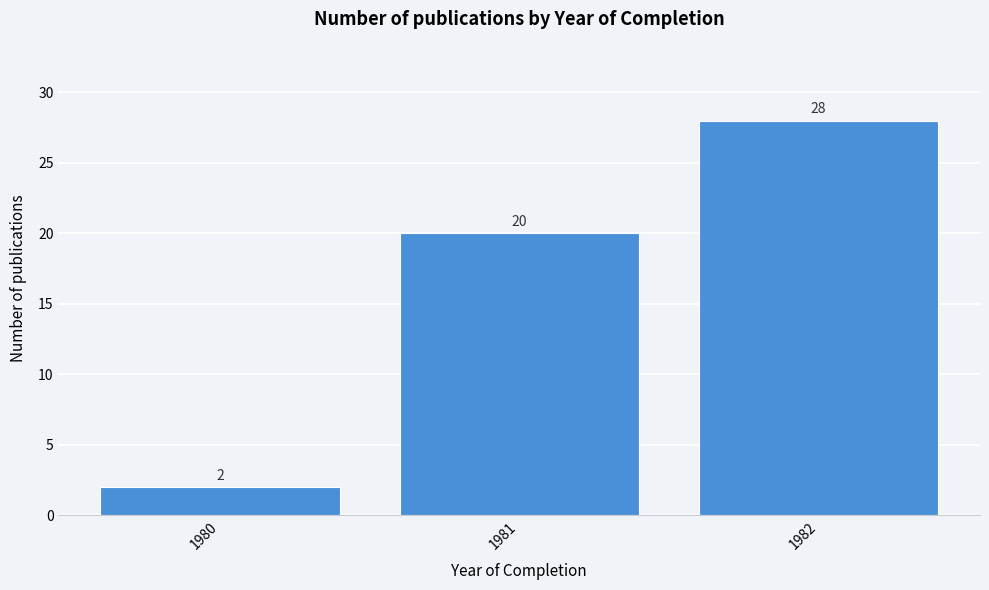

Reading right to left, what are all the values shown in this chart?

1982=28	1981=20	1980=2